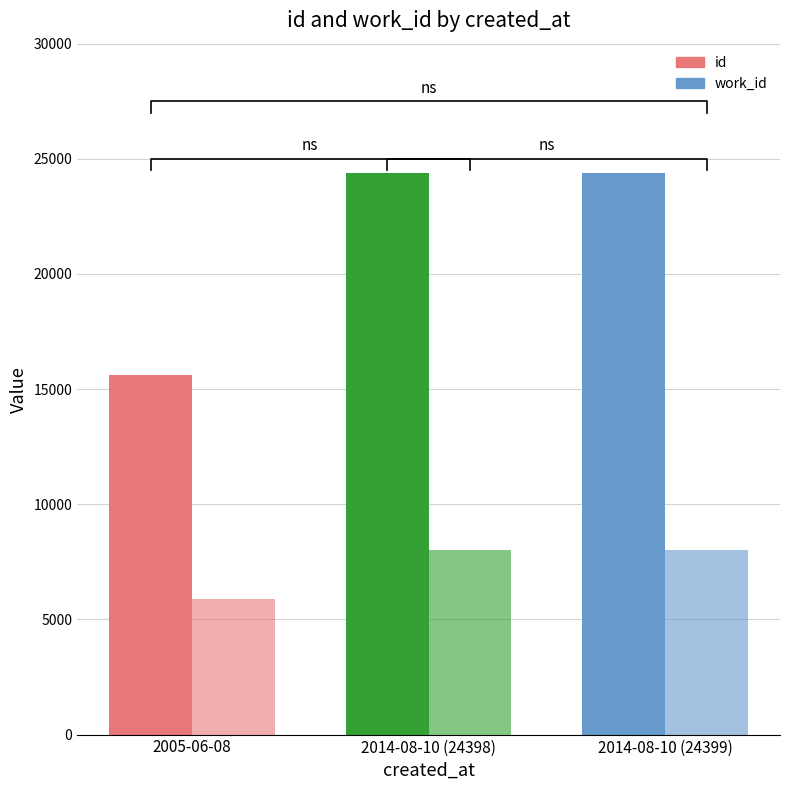

True or false: work_id has a value of 8017 at 2014-08-10 (24398).

True